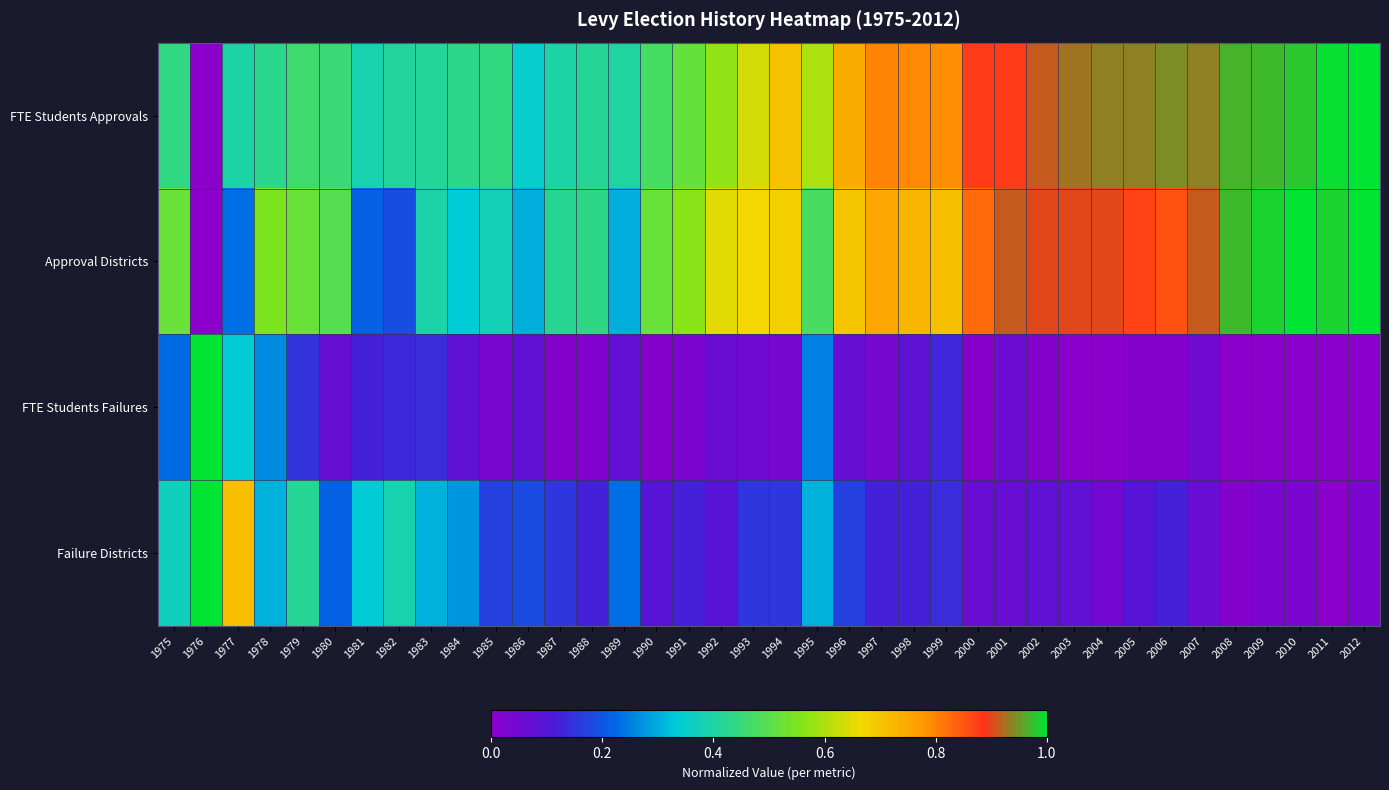

At how many categories does at least one series exceed 0?

38